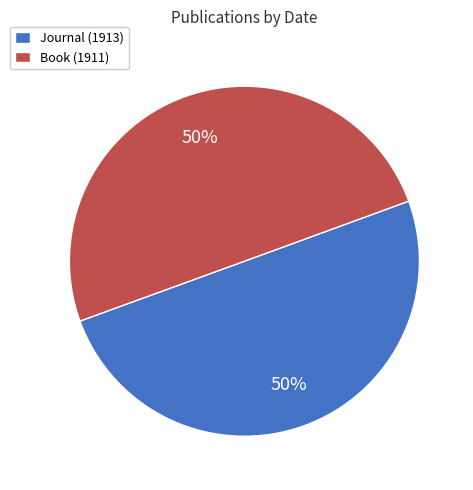

To the nearest percent, what percentage of the pie is Book (1911)?

50%